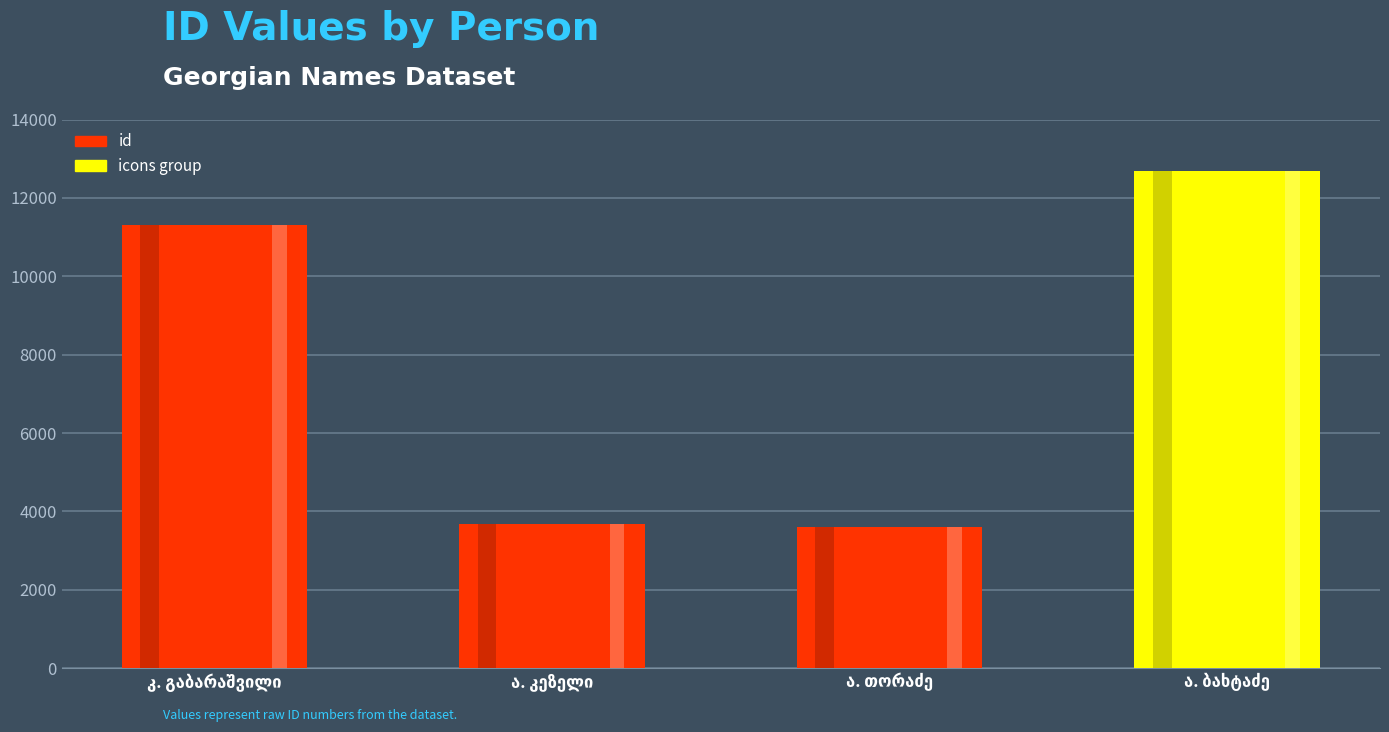

Reading right to left, what are all the values shown in this chart?

აგრაფინა ბახტაძე=12685	ალექსანდრე თორაძე=3610	ალექსანდრე კეზელი=3667	კონსტანტინე=11305